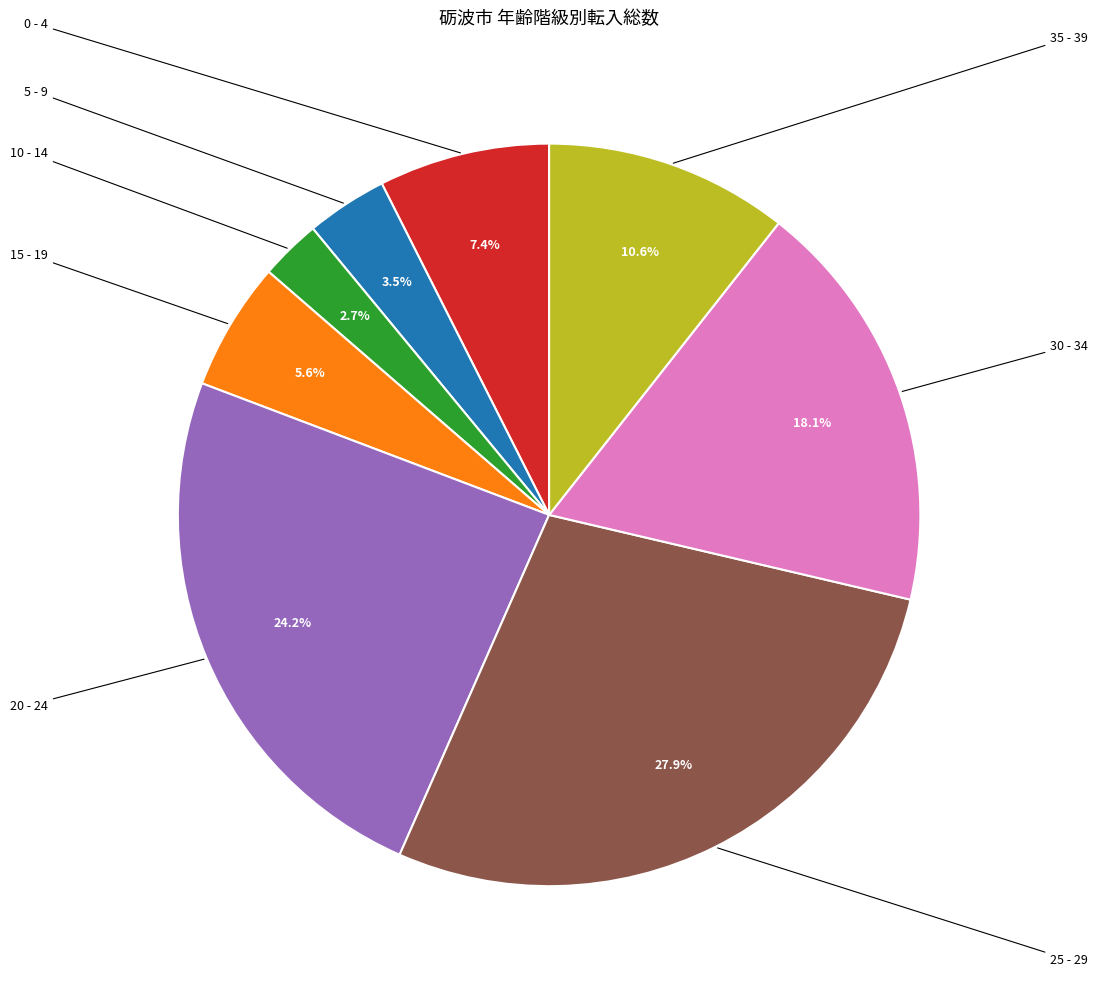

How many segments does this pie chart have?

8